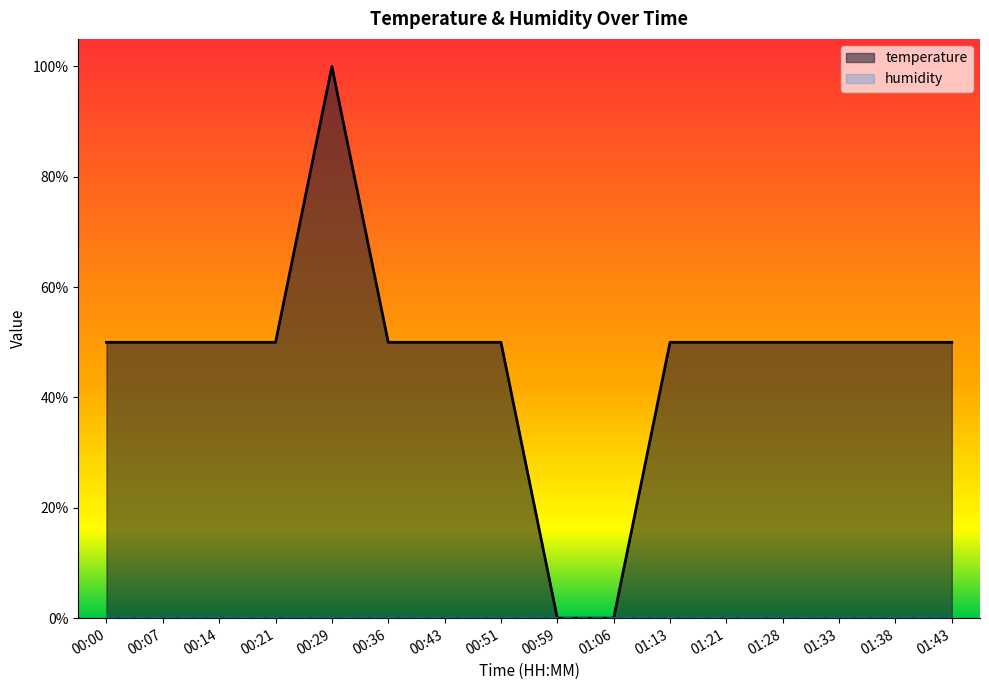

Reading right to left, list all the values displayed in this chart.

01:43=0.5	01:38=0.5	01:33=0.5	01:28=0.5	01:21=0.5	01:13=0.5	01:06=0.0	00:59=0.0	00:51=0.5	00:43=0.5	00:36=0.5	00:29=1.0	00:21=0.5	00:14=0.5	00:07=0.5	00:00=0.5